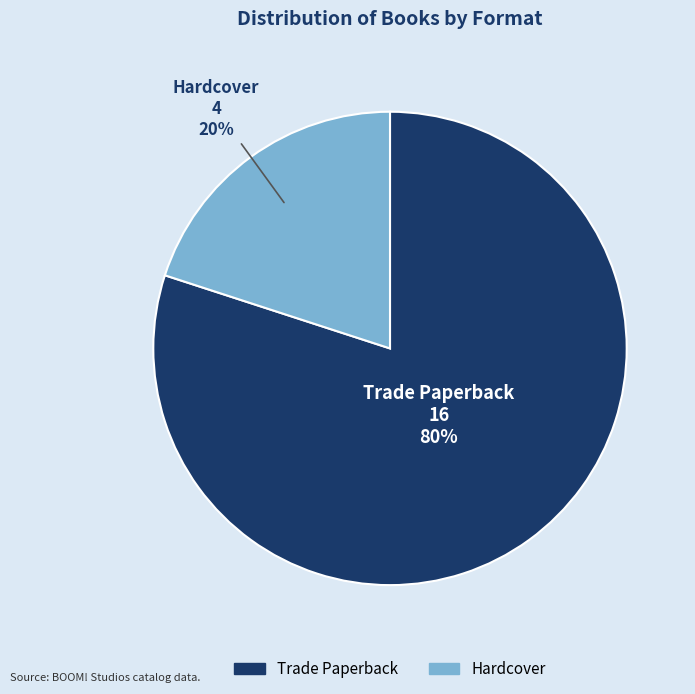

The Trade Paperback slice represents 80% of the pie. True or false?

True